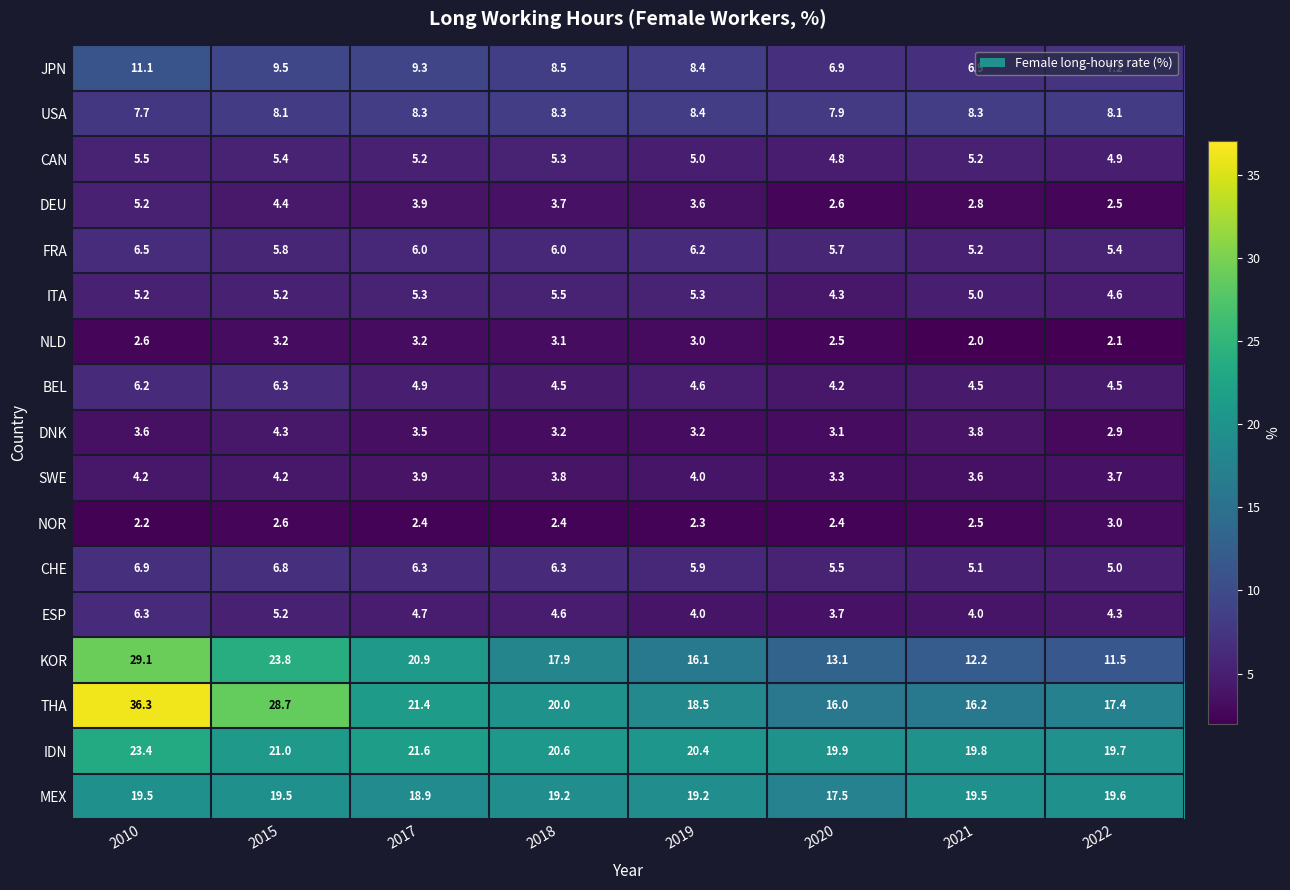

What is the difference between the DEU values at 2020 and 2015?

1.8